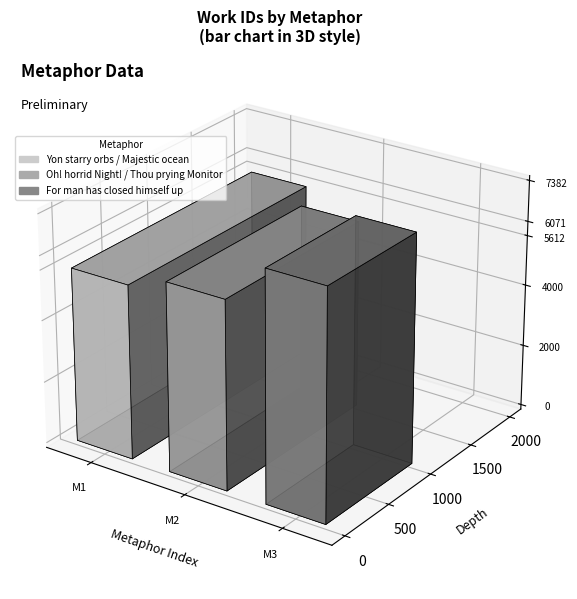

What is the ratio of the value at For man has closed himself up to the value at Yon starry orbs / Majestic ocean?

1.3